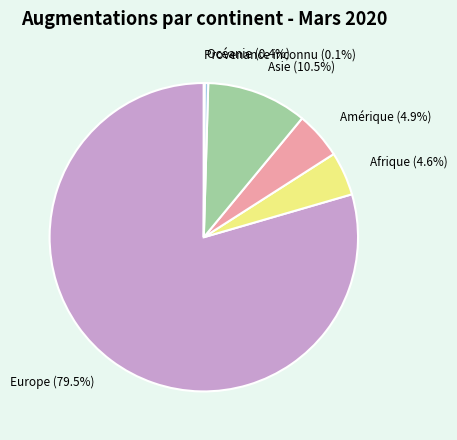

Approximately how many times larger is the value at Asie (10.5%) compared to Amérique (4.9%)?

2.1